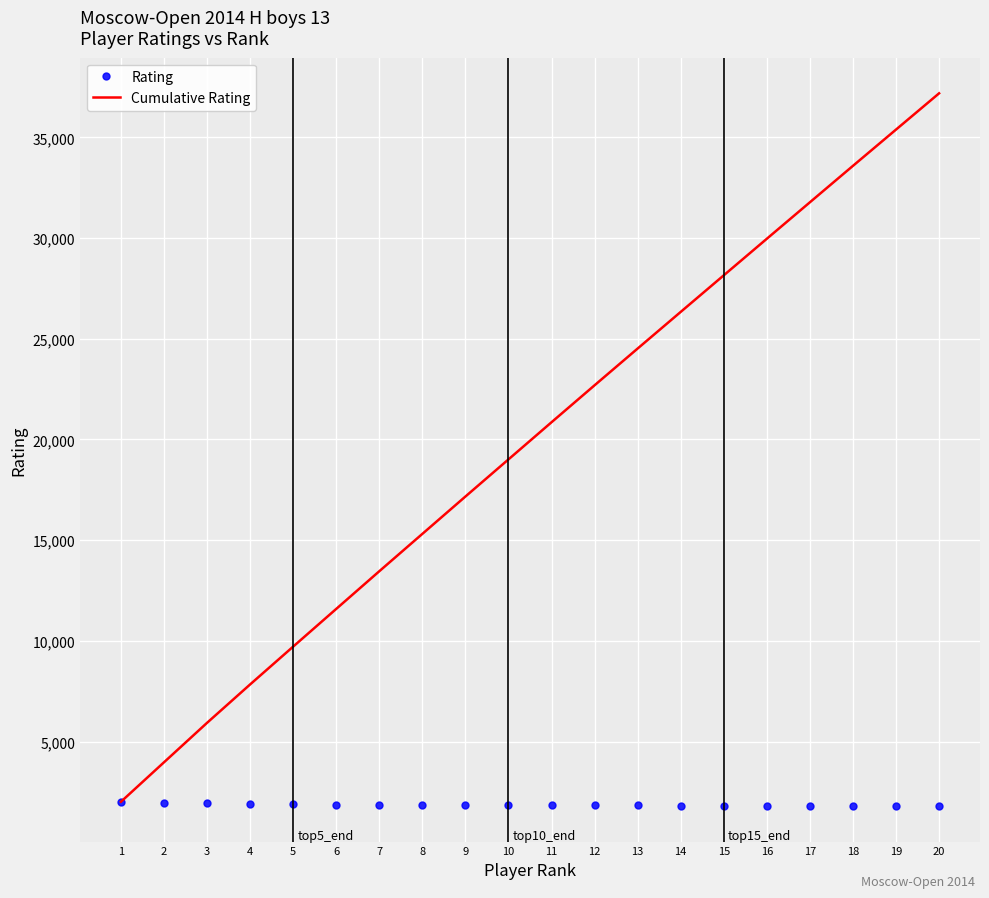

What is the sum of all Cumulative Rating values?

396491